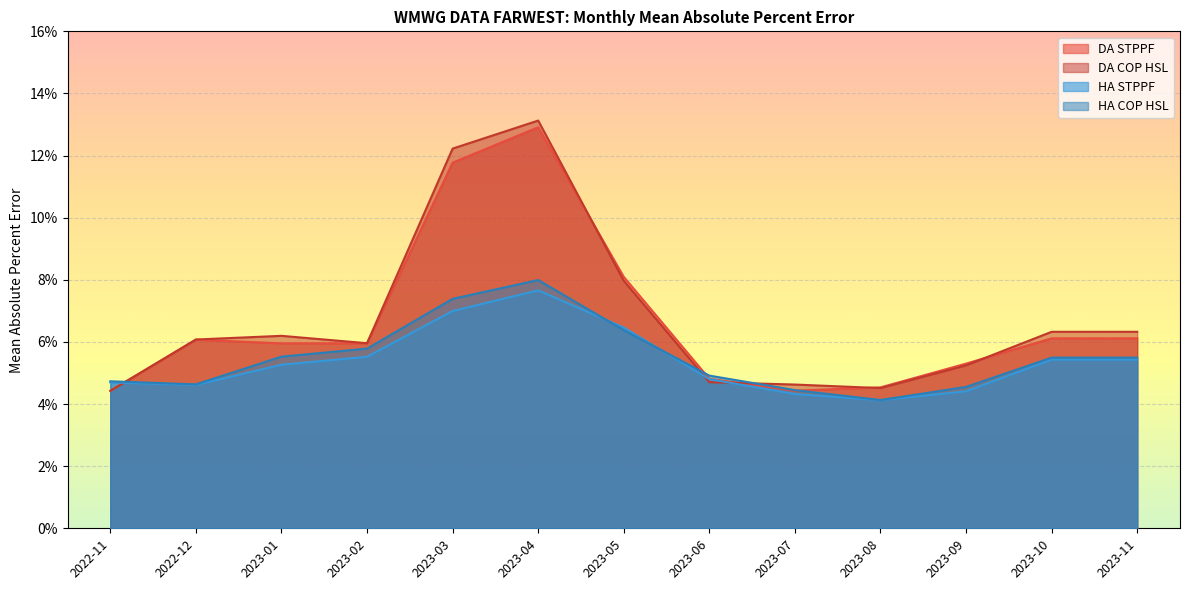

What is the label of the 10th point from the left?

2023-08